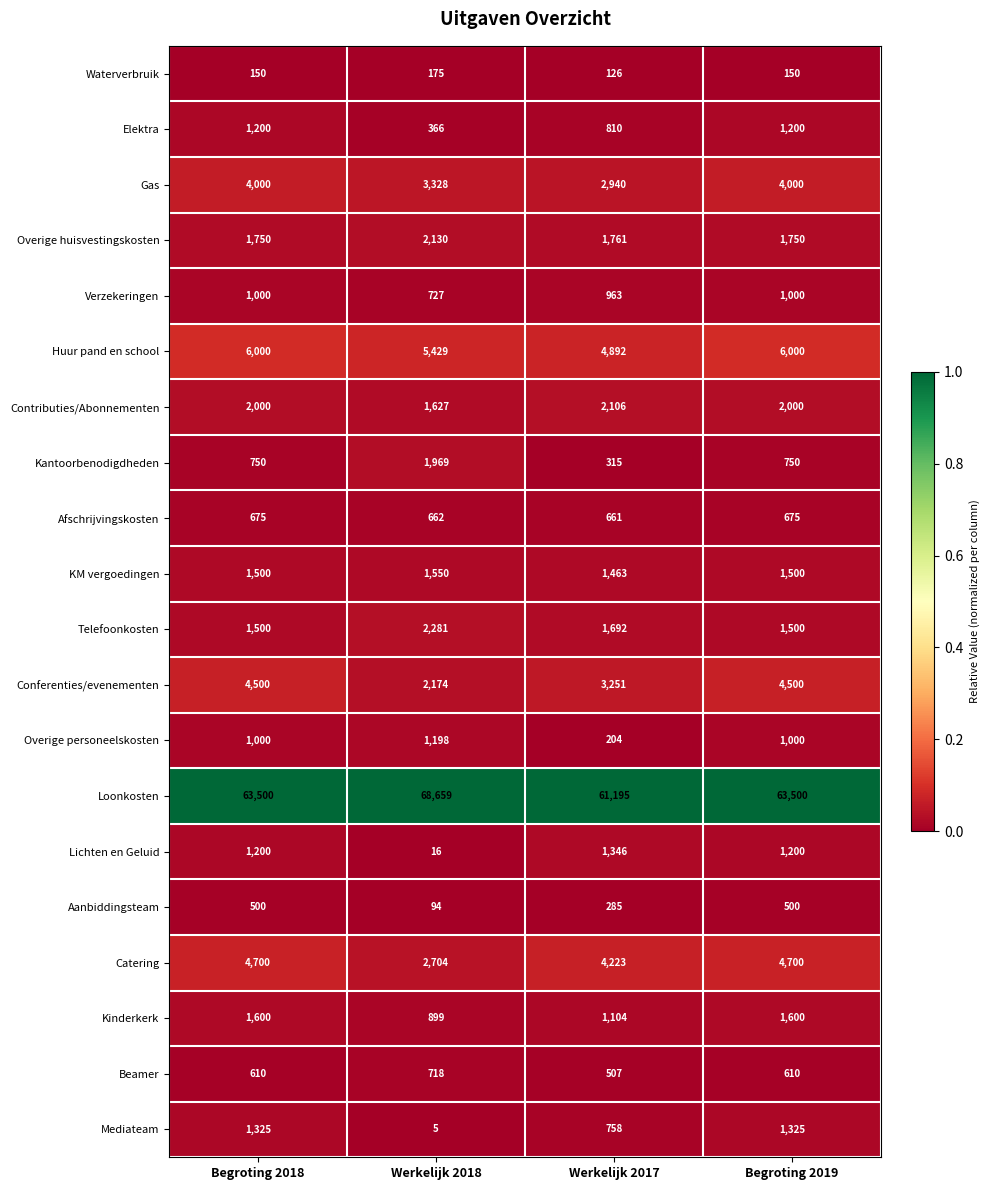

Count the Overige personeelskosten values in the range 1000 to 1198.

3